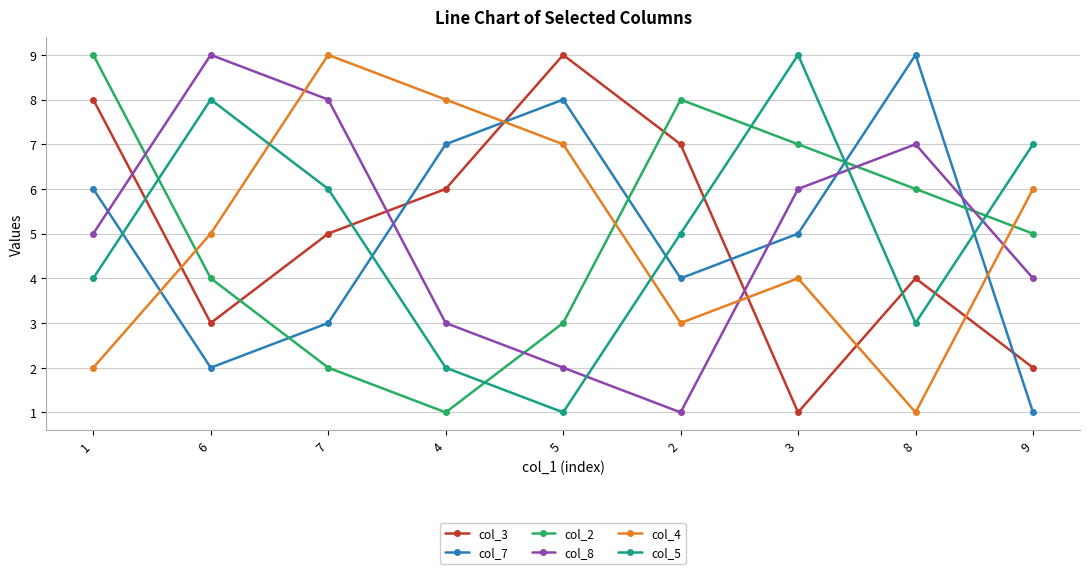

What are all the series names shown in the legend?

col_3, col_7, col_2, col_8, col_4, col_5